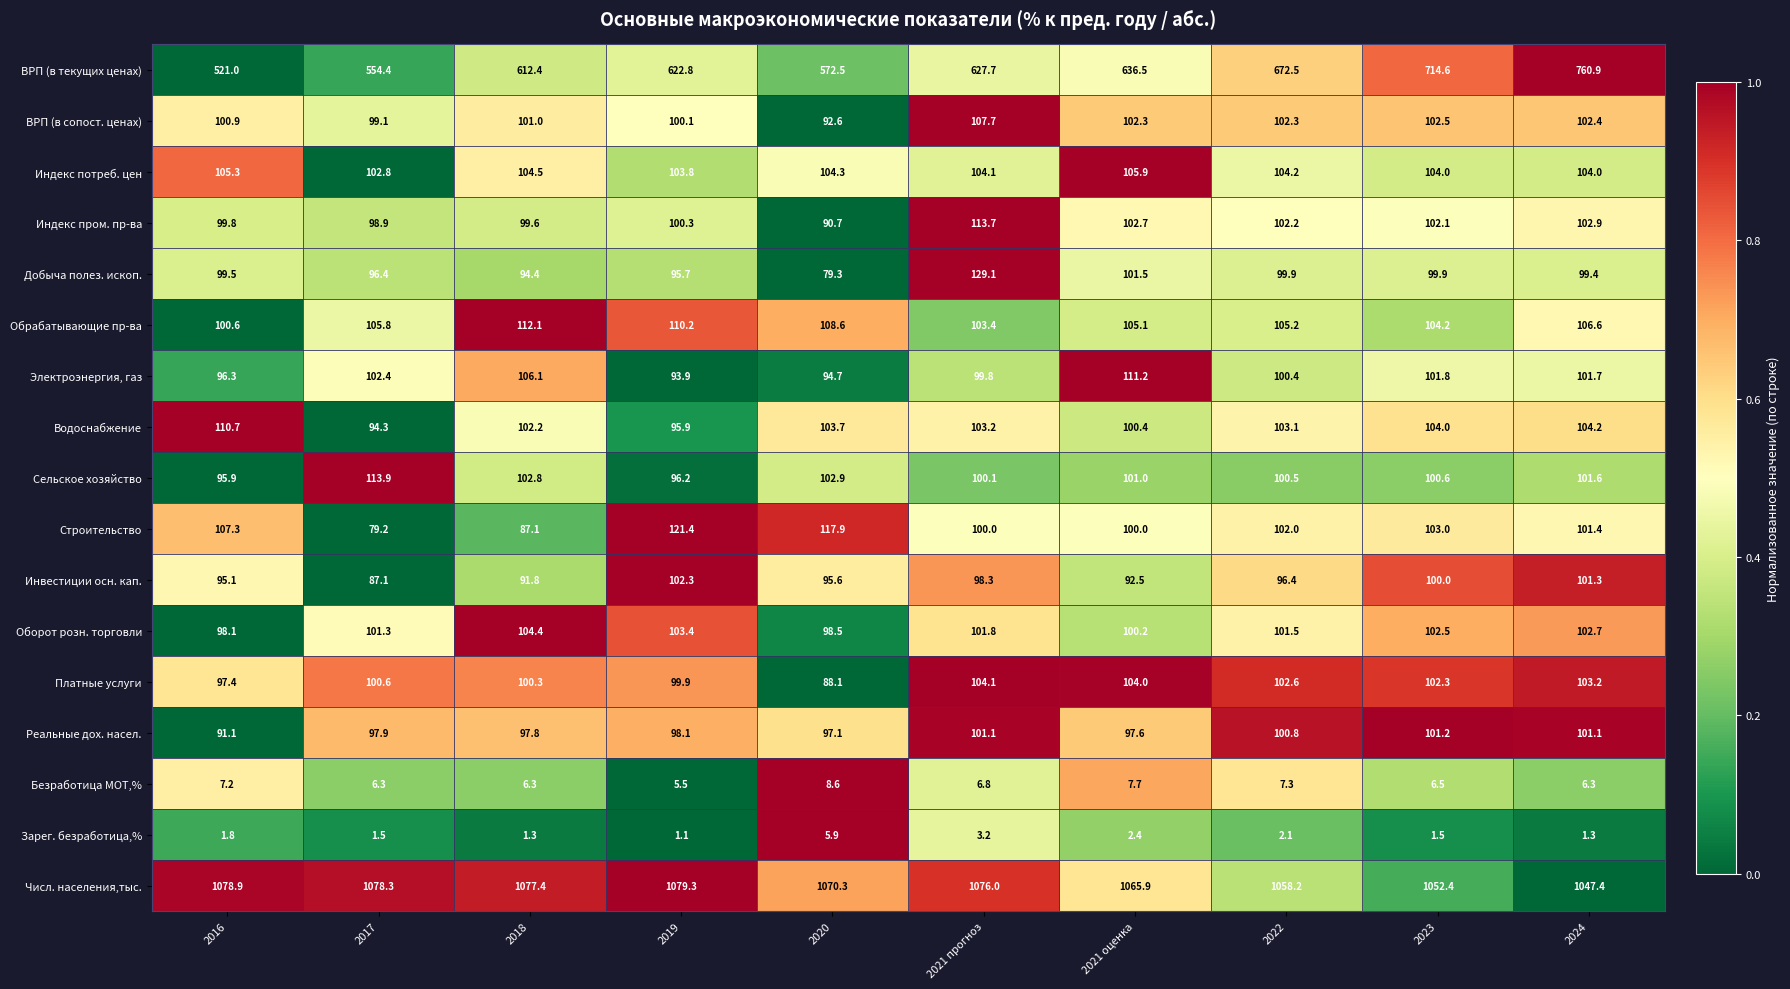

At which category does the chart reach its minimum across all series?

2019